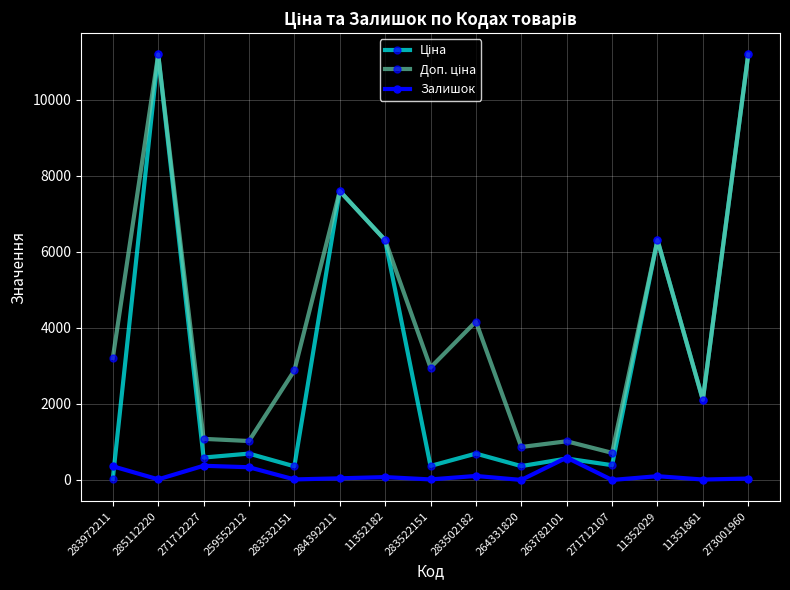

What is the maximum value shown in the chart?

11188.2